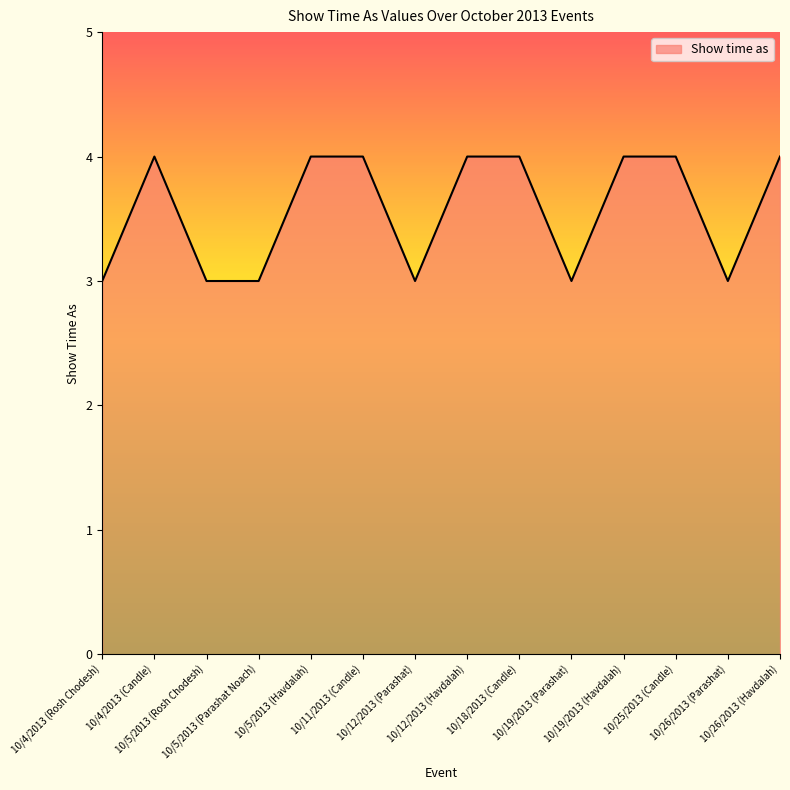

What is the greatest value displayed?

4